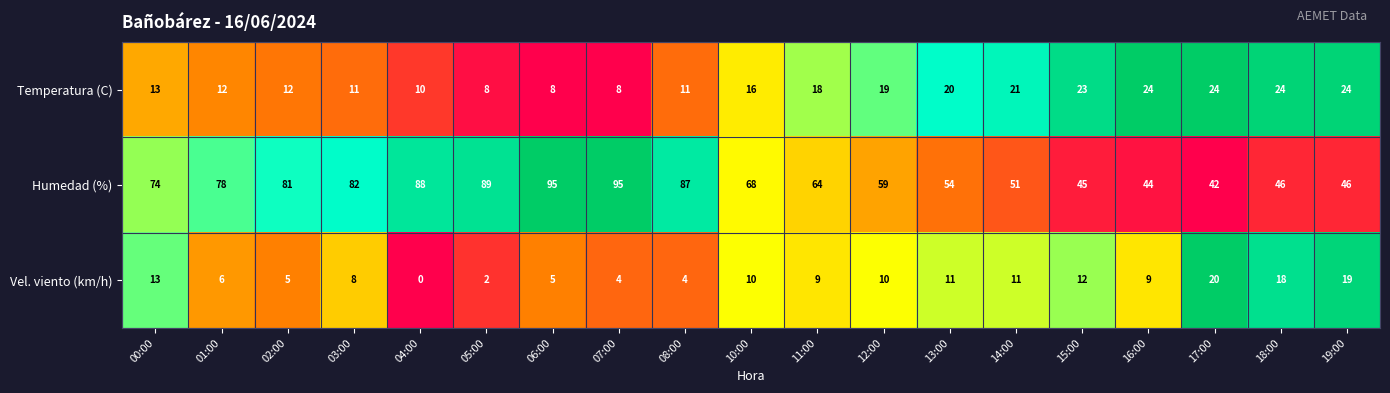

Rank the series at 14:00 from highest to lowest value.

Humedad (%), Temperatura (C), Vel. viento (km/h)